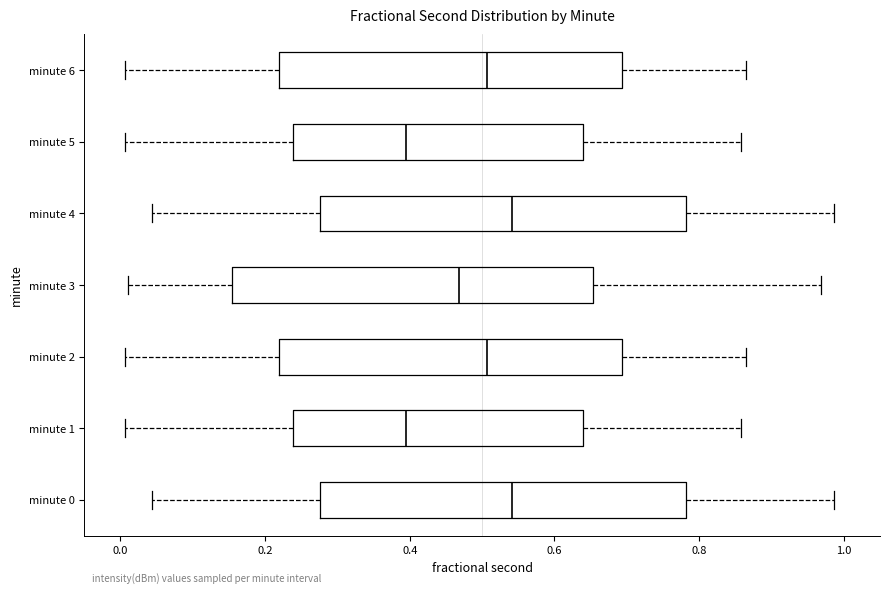

Where does the right whisker of the box for minute 6 end on the x-axis? The values are not printed on the chart, so give them approximately, as read against the axis.

0.86